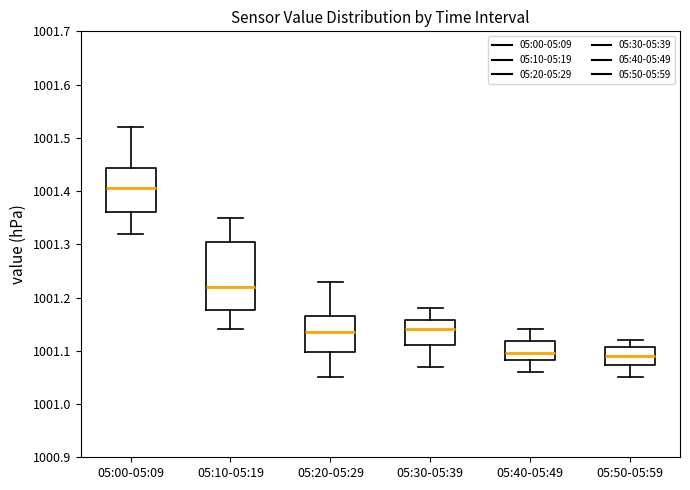

Where does the upper whisker of the box for 05:30-05:39 end on the y-axis? The values are not printed on the chart, so give them approximately, as read against the axis.

1001.18